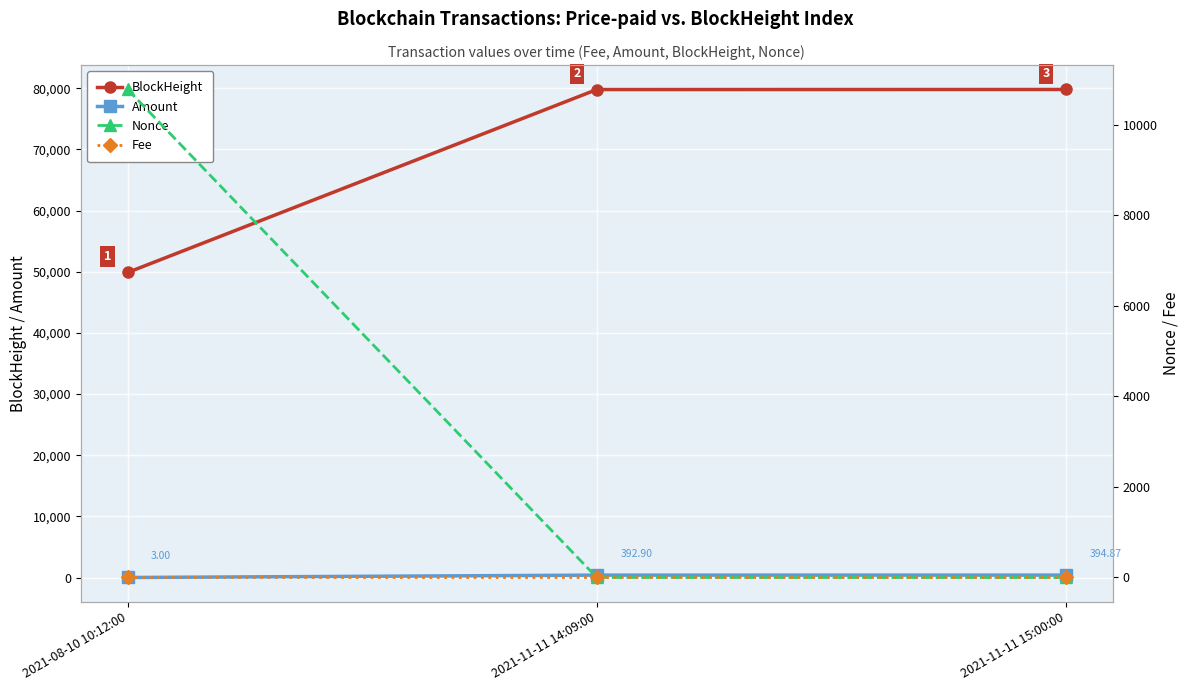

What is the total value across all series at 2021-11-11 15:00:00?

80204.9